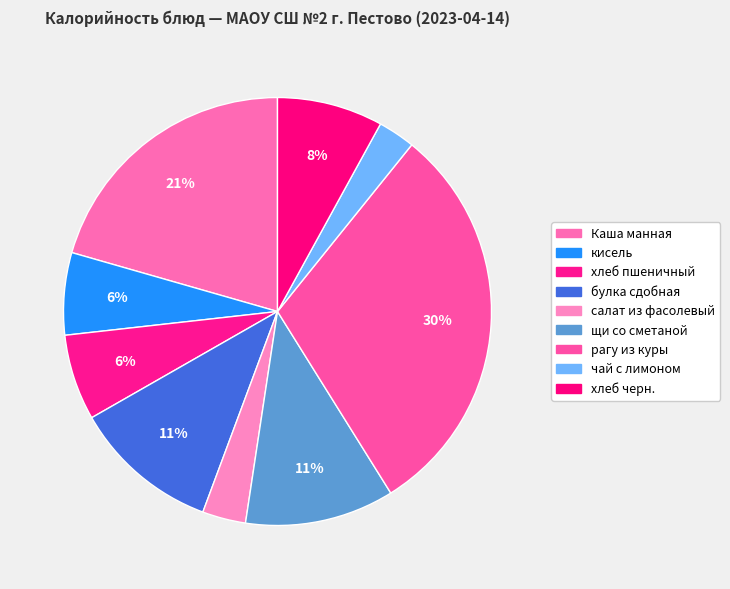

To the nearest percent, what is the combined percentage of рагу из куры and булка сдобная?

41%